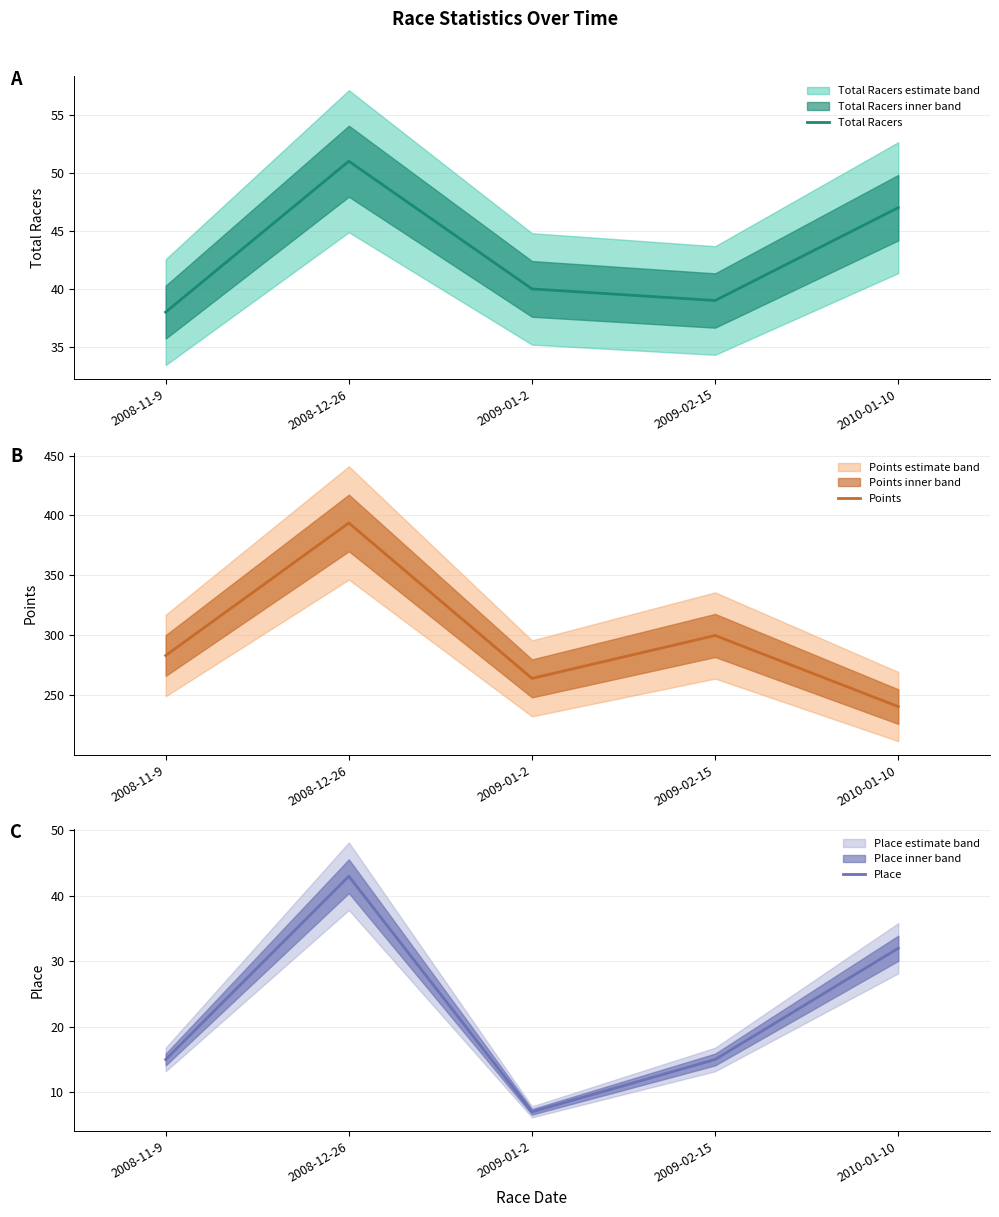

Count the number of categories in the chart.

5